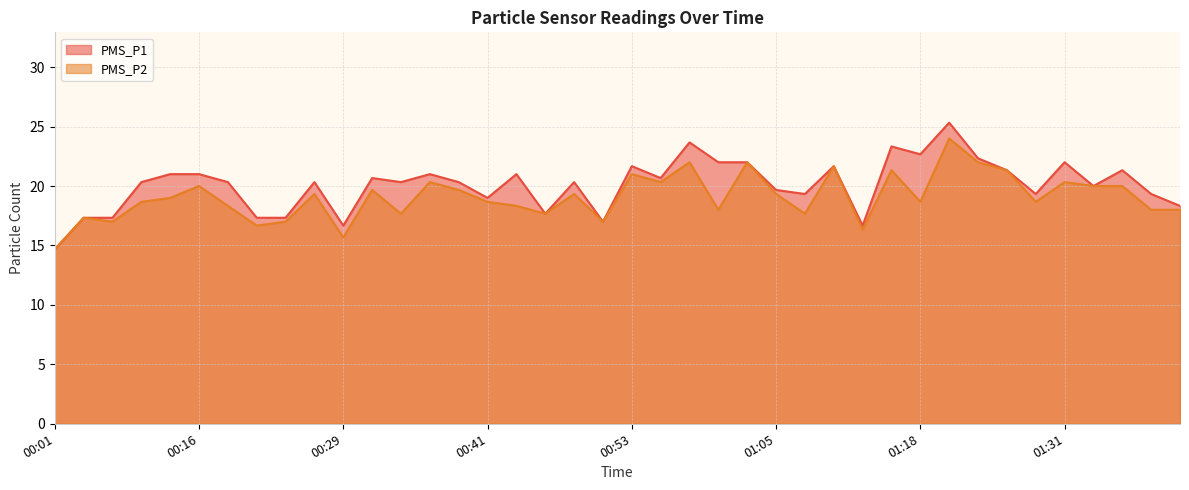

What is the total value across all series at 01:18?

41.3